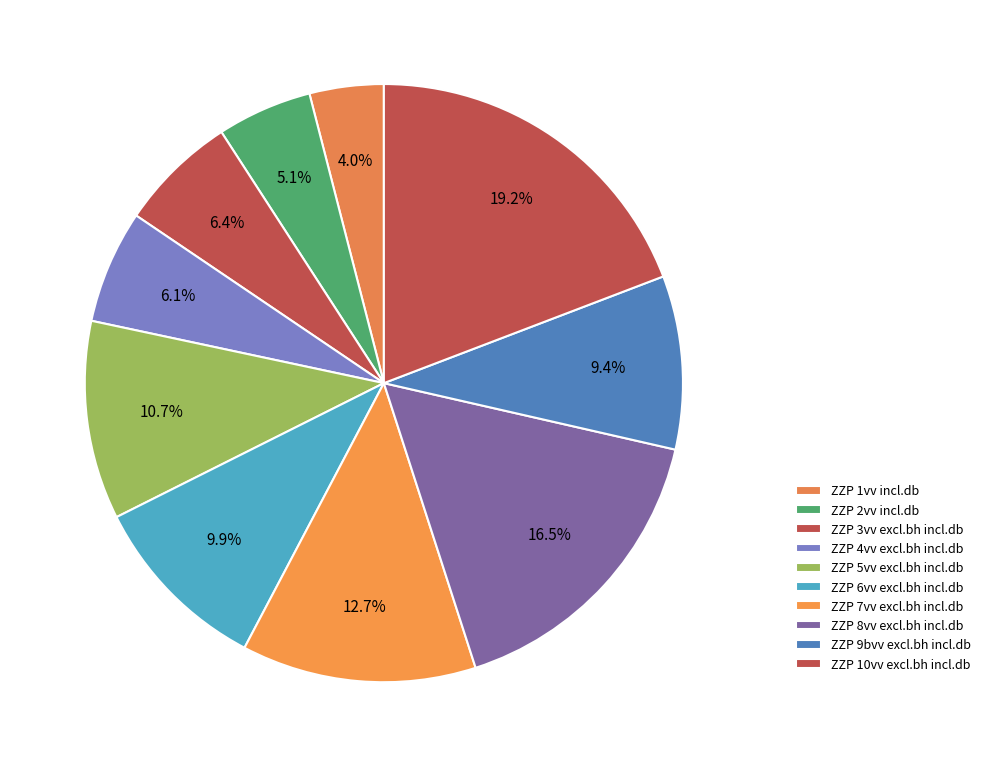

How many segments does this pie chart have?

10